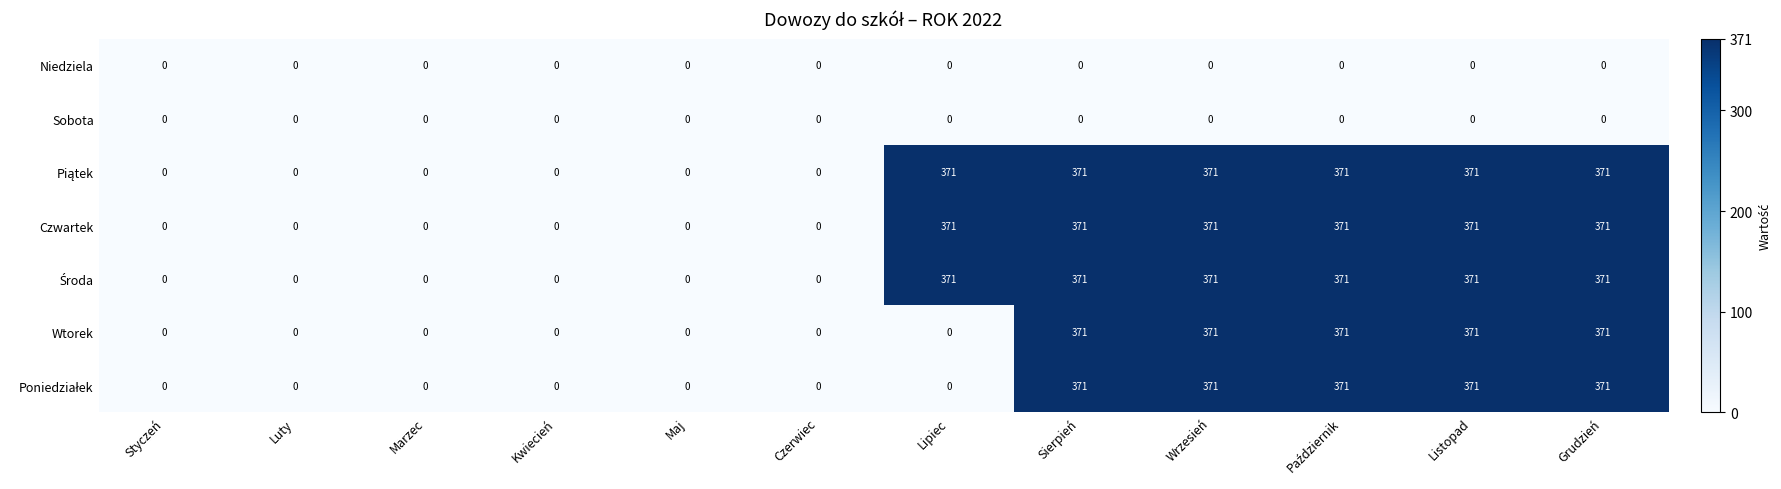

What is the difference between the highest and lowest values at Wrzesień?

371